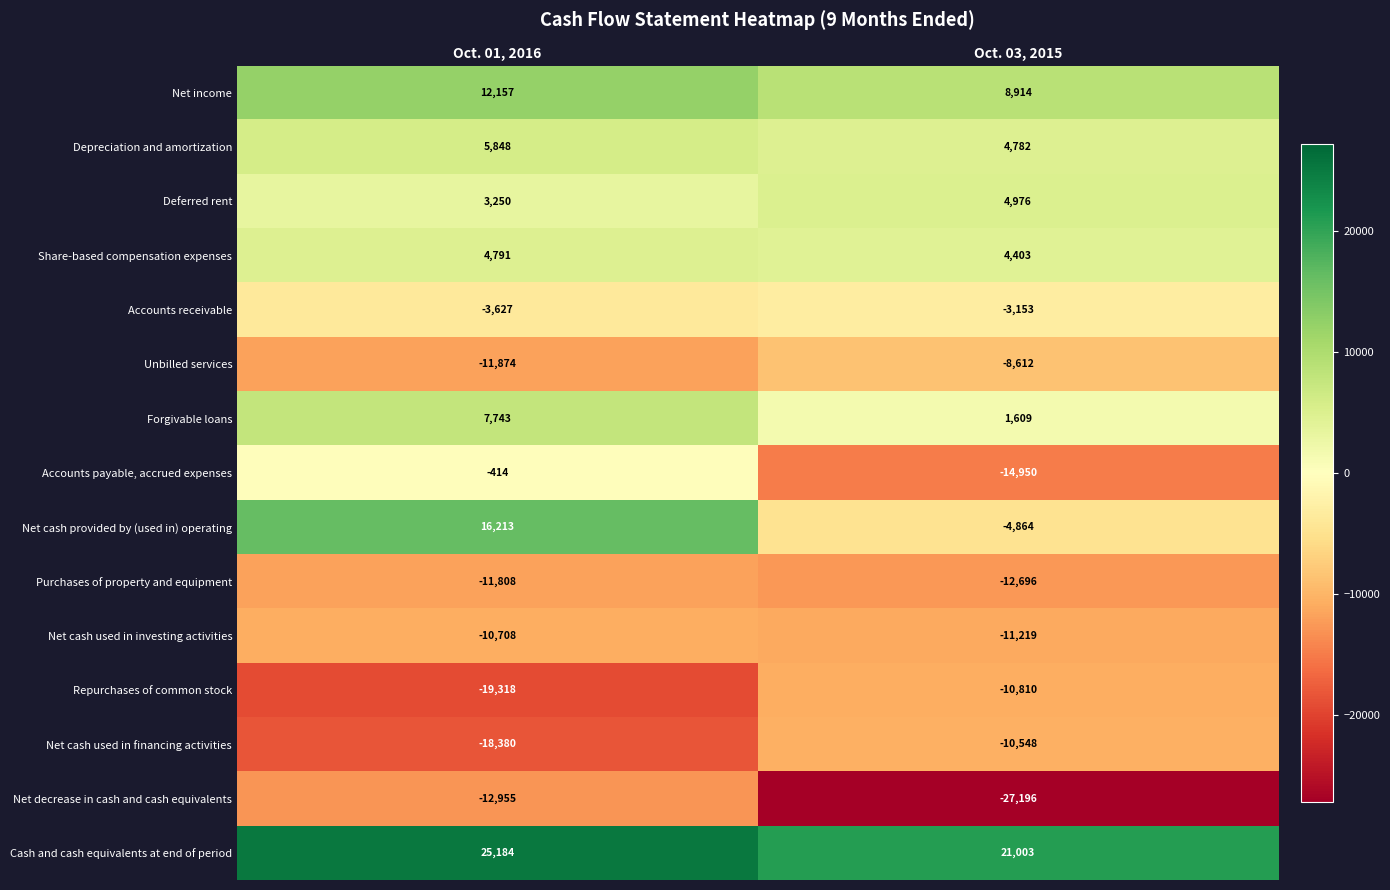

What is the difference between the Net cash provided by (used in) operating values at Oct. 01, 2016 and Oct. 03, 2015?

21077